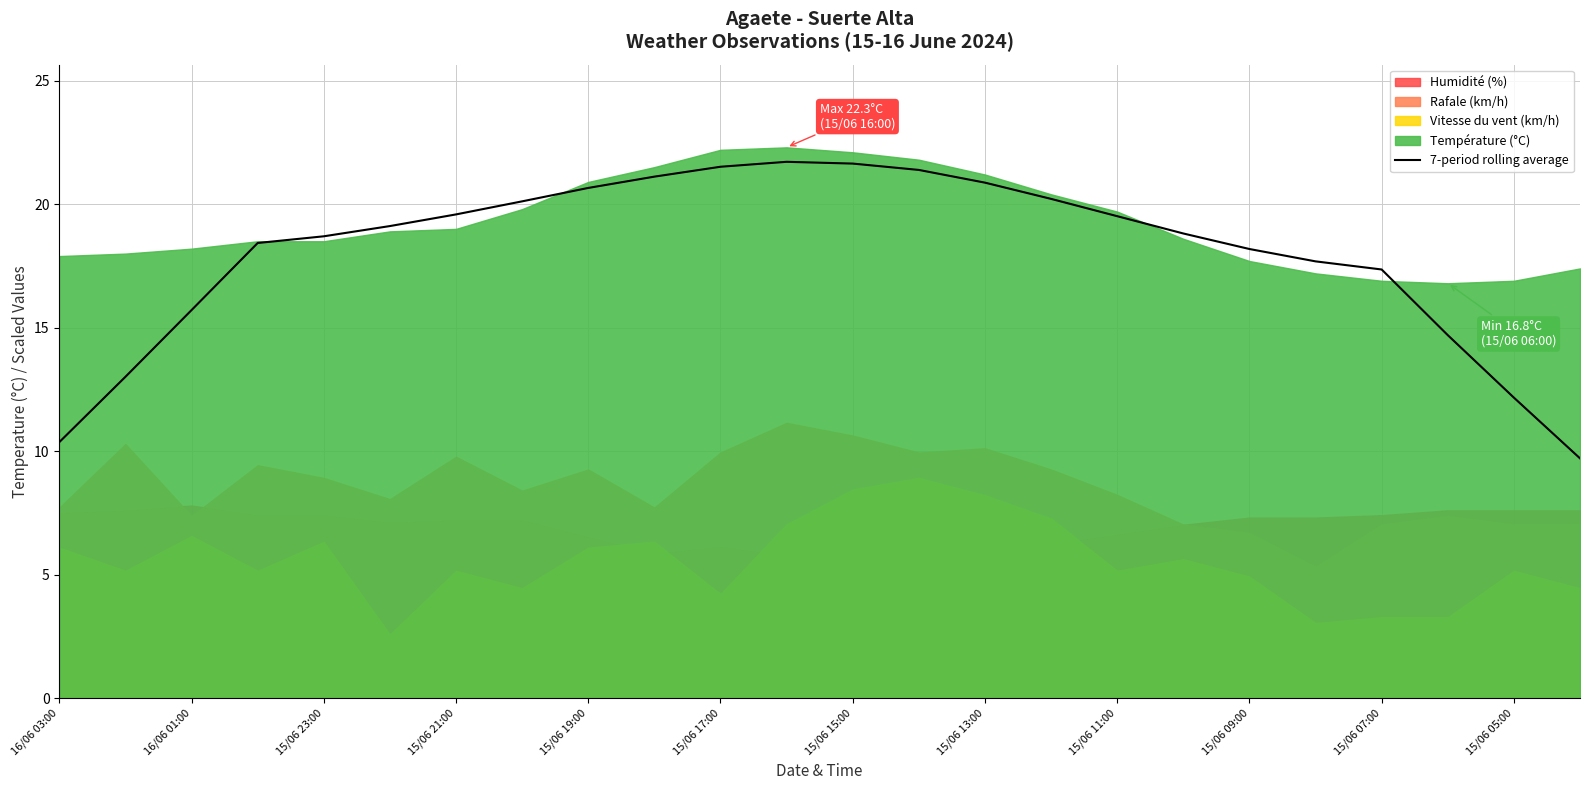

What is the minimum value for 7-period rolling average?

9.7